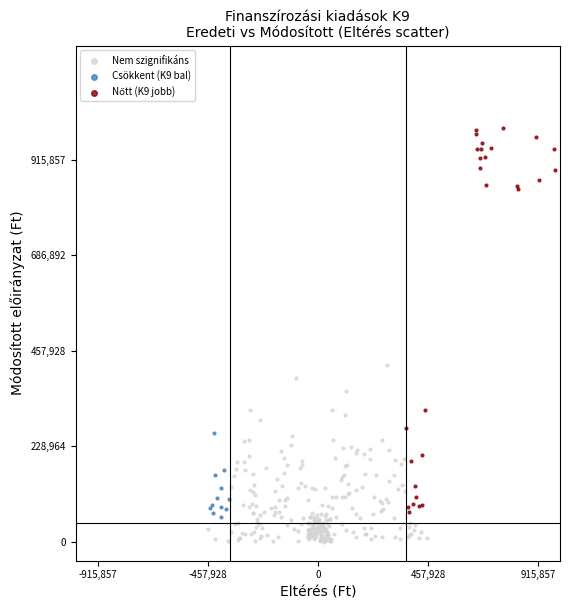

Which series contains the lowest Y value?

Nem szignifikáns